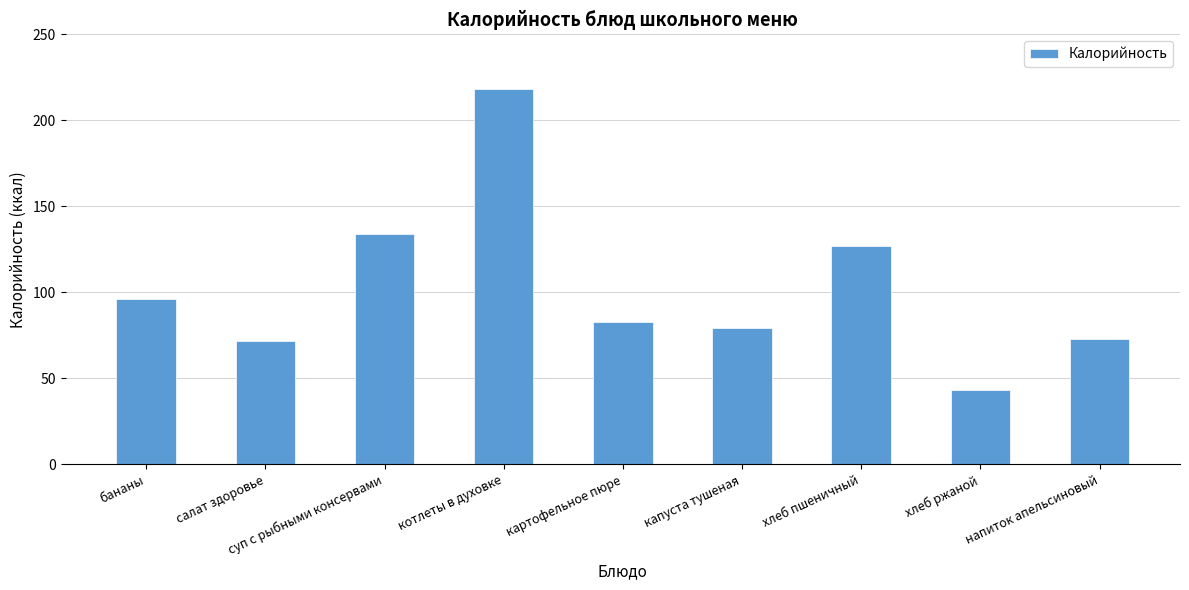

Reading right to left, what are all the values shown in this chart?

73.0	43.0	127.0	79.0	82.6	218.0	133.8	72.0	96.0